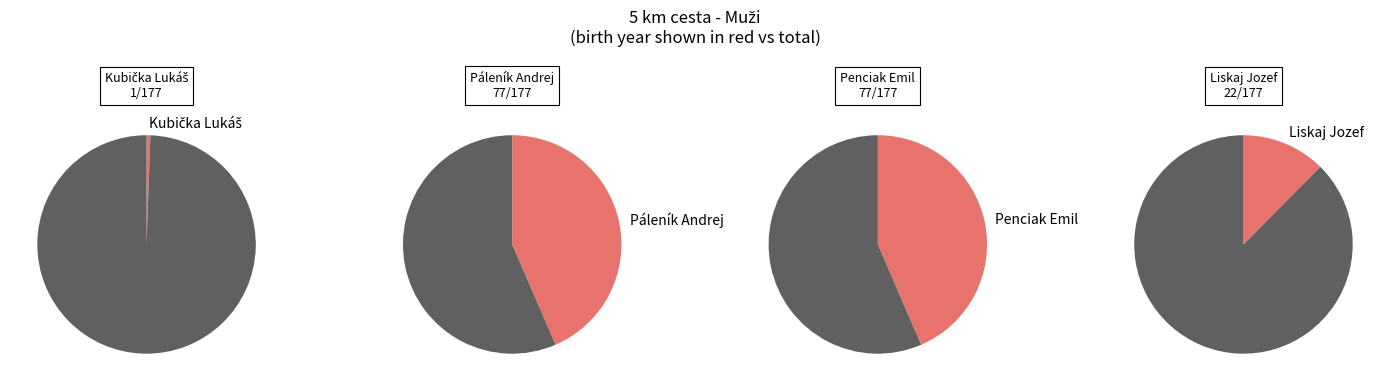

Is it true that Penciak Emil is 44% of the pie?

True